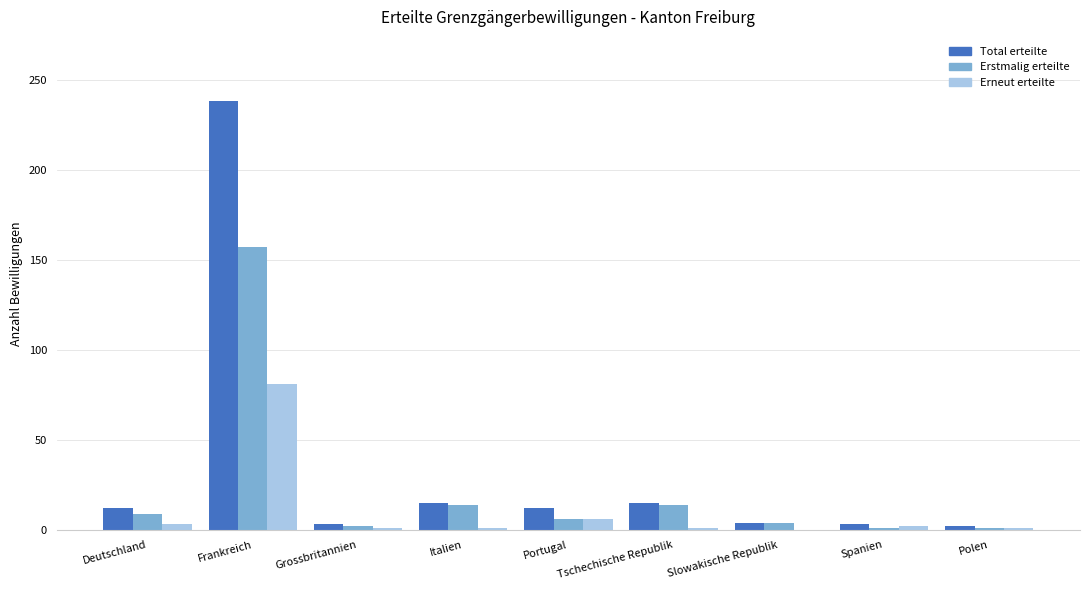

What is the average value of the Erneut erteilte series?

11